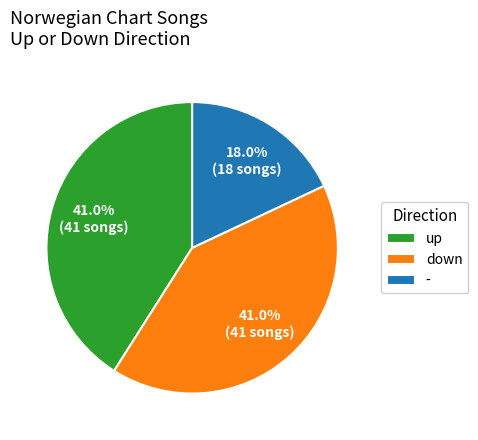

True or false: - accounts for 33% of the total.

False